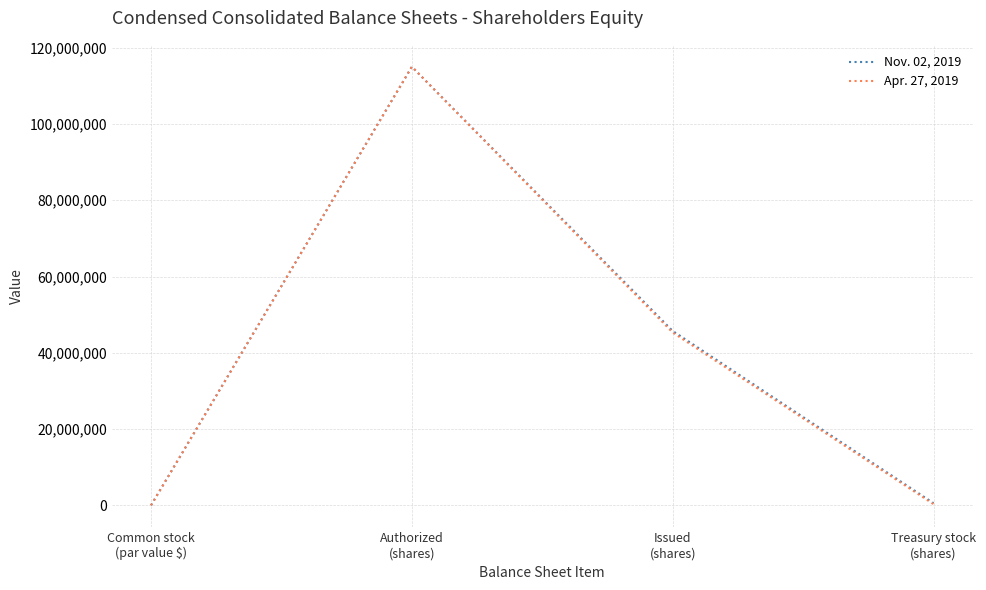

List the series in order of their overall mean, lowest first.

Apr. 27, 2019, Nov. 02, 2019